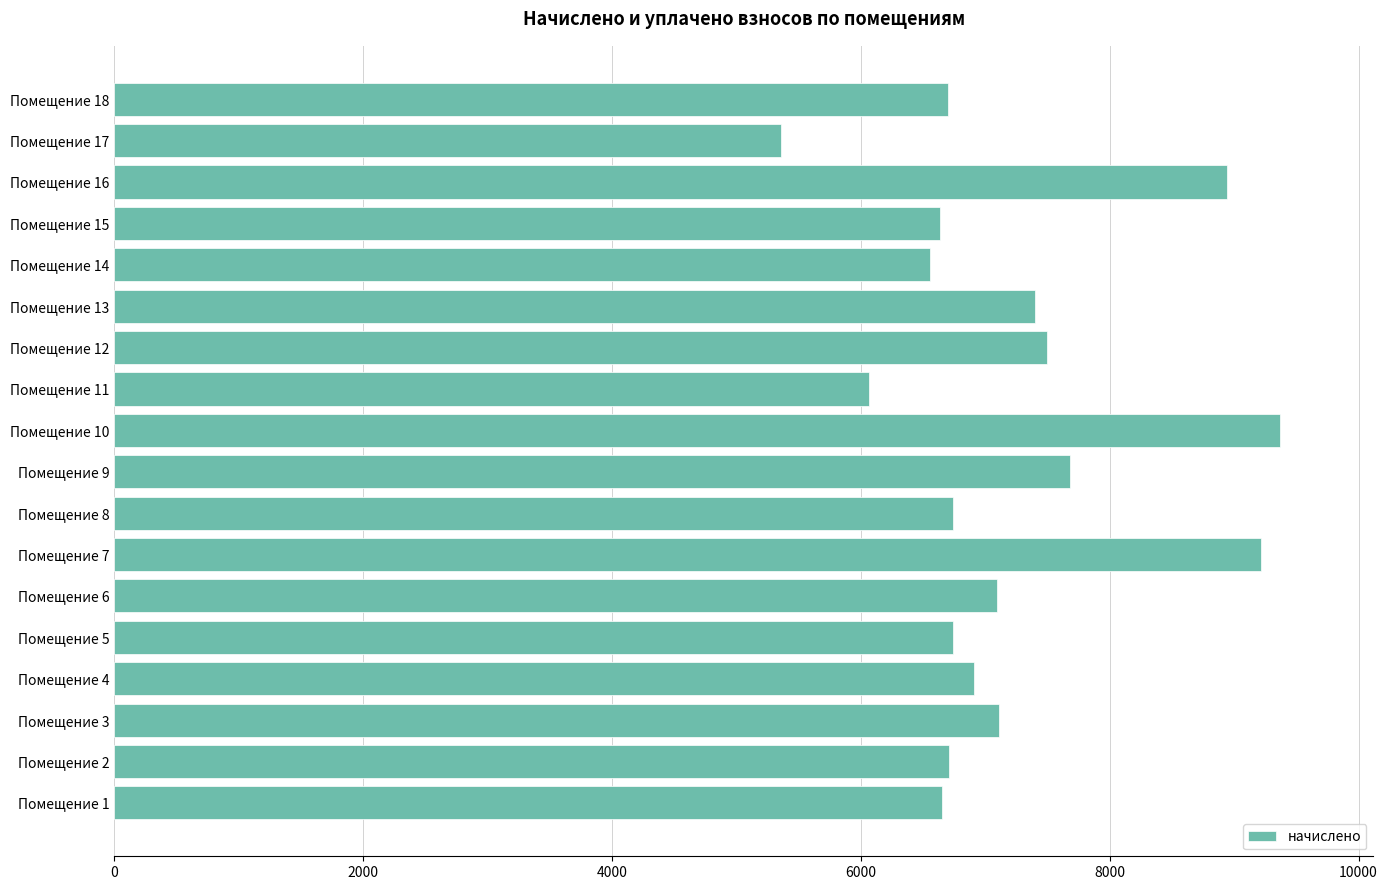

What is the change in value from Помещение 5 to Помещение 10?

+2626.6